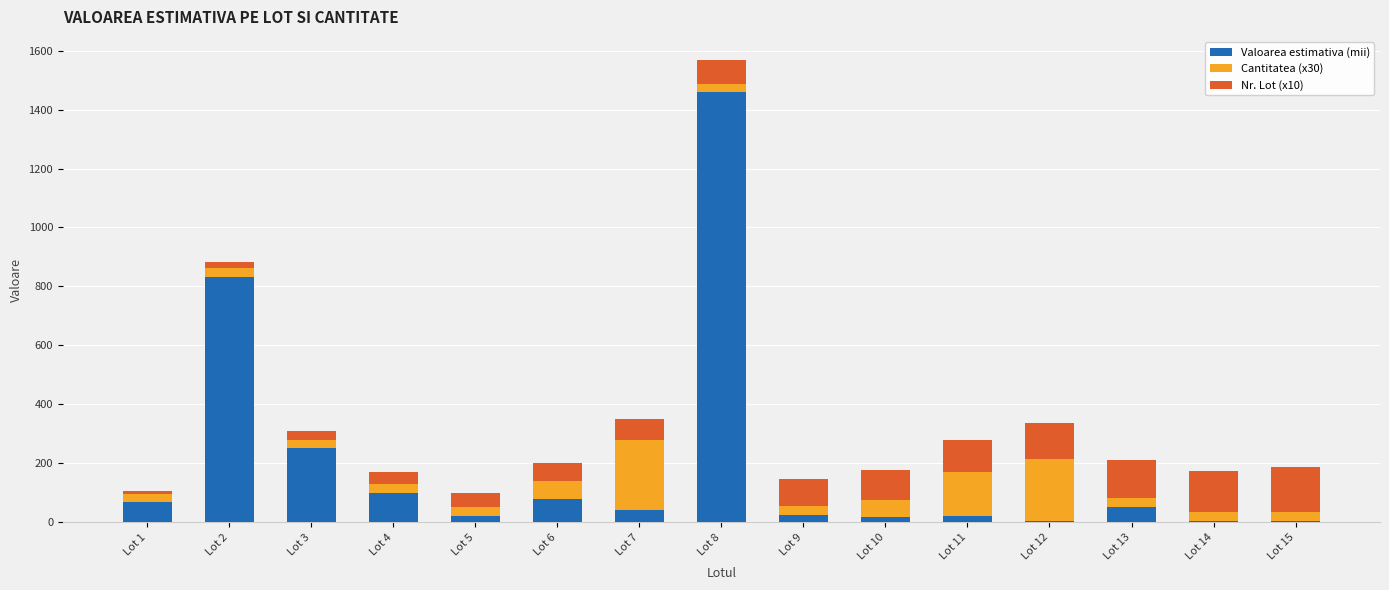

At which category is the sum across all series the highest?

Lot 8